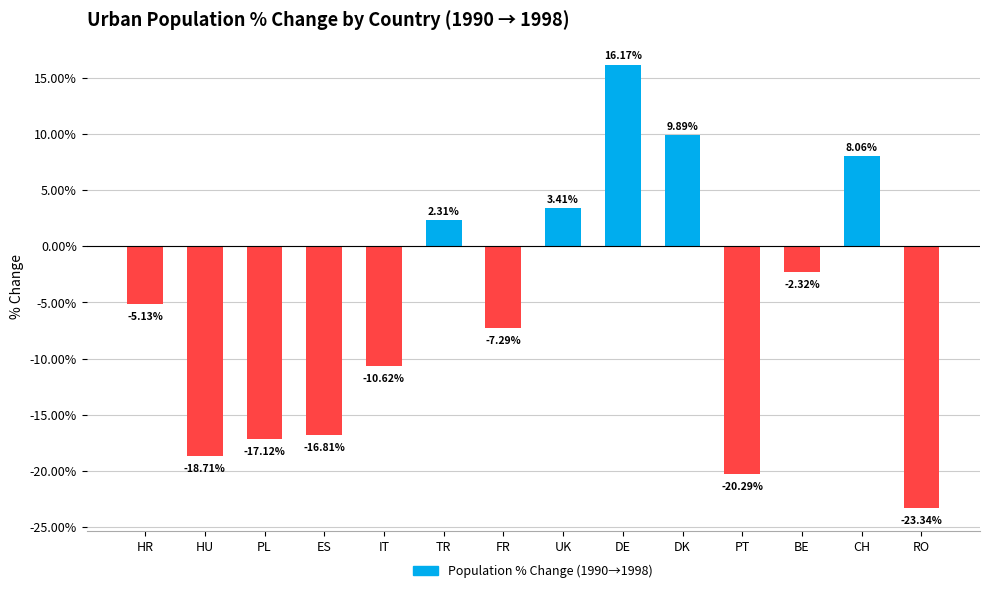

What is the sum of all values?

-81.8